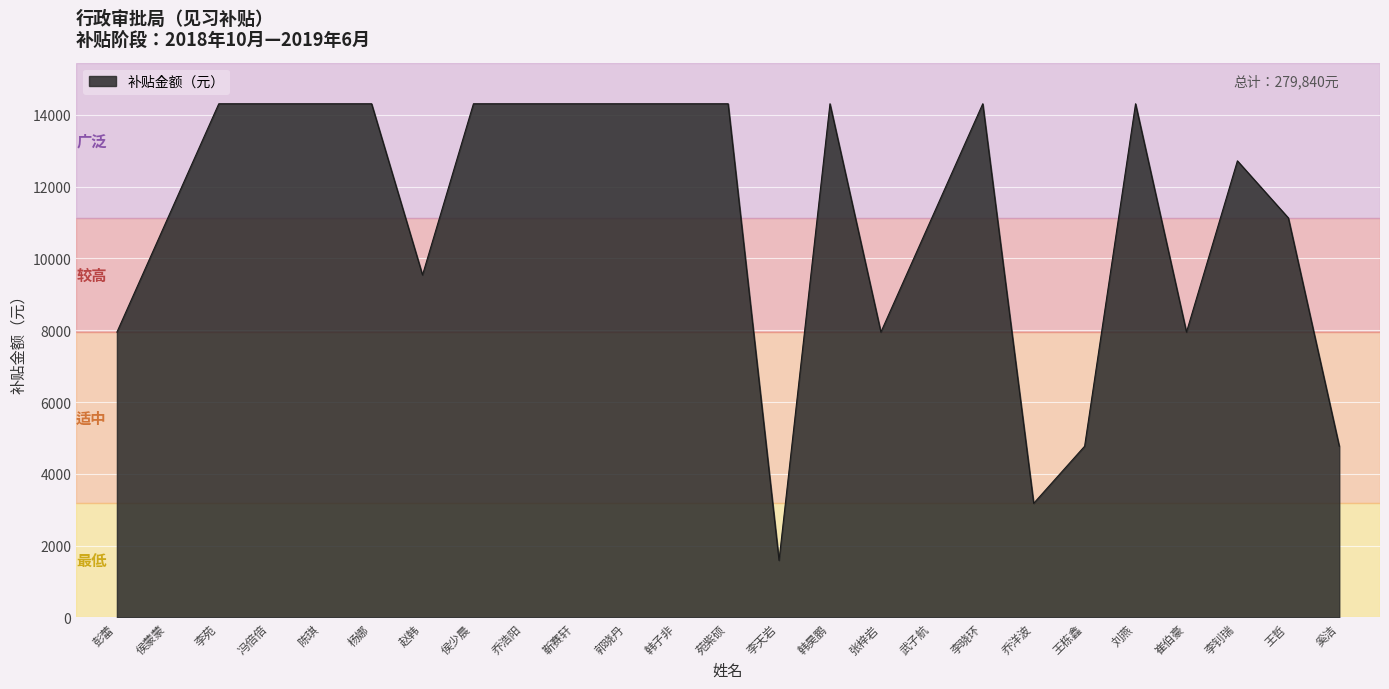

What is the approximate value at 杨娜, to the nearest 100?

14300